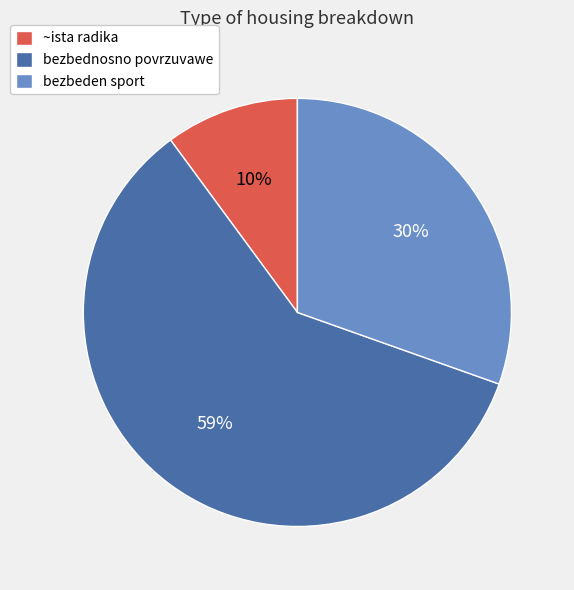

Which slice is the largest?

bezbednosno povrzuvawe